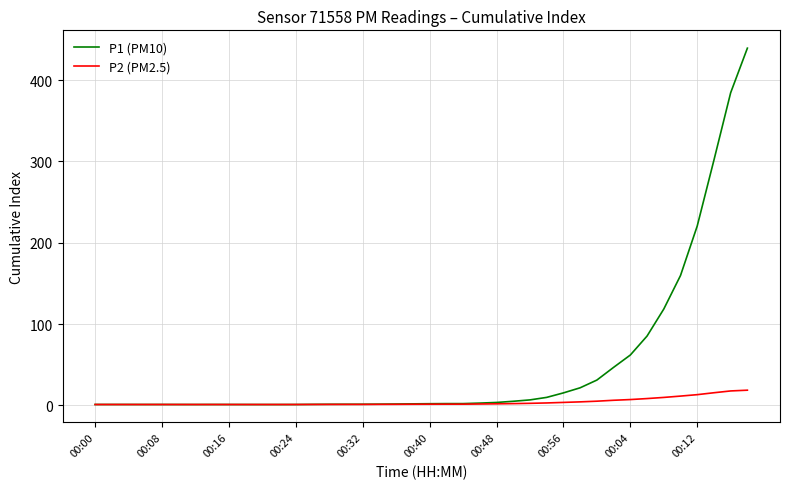

List the series in order of their peak value, highest first.

P1 (PM10), P2 (PM2.5)